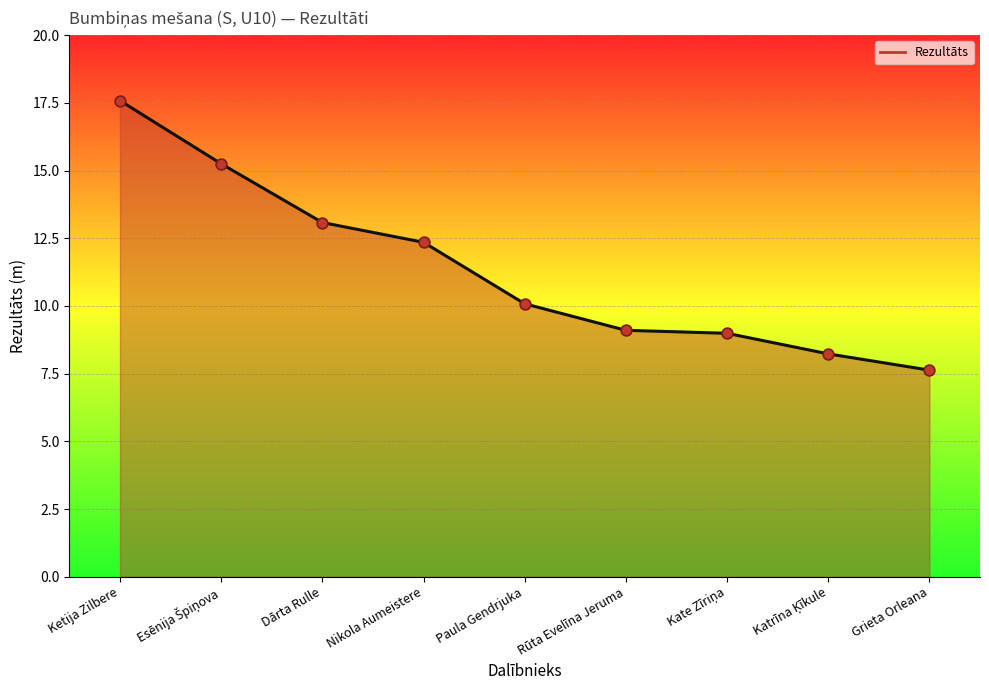

What is the change in value from Nikola Aumeistere to Grieta Orleana?

-4.7